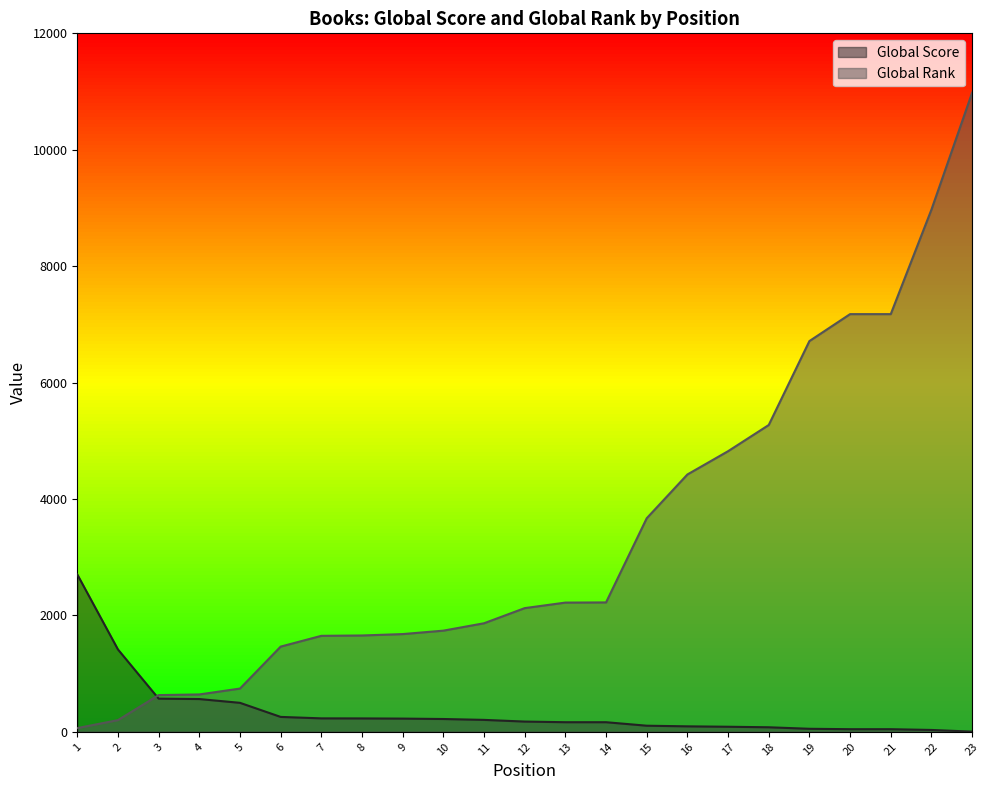

True or false: Global Score has more than 2 interior local peaks.

False